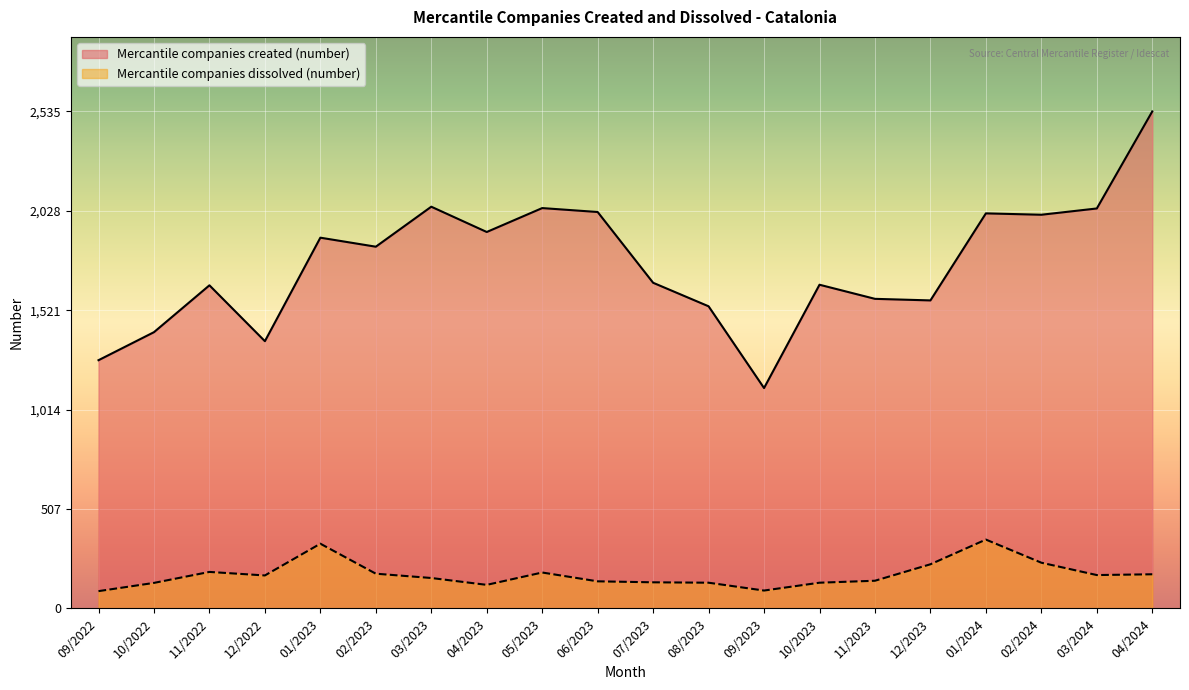

What is the minimum value for Mercantile companies dissolved (number)?

88